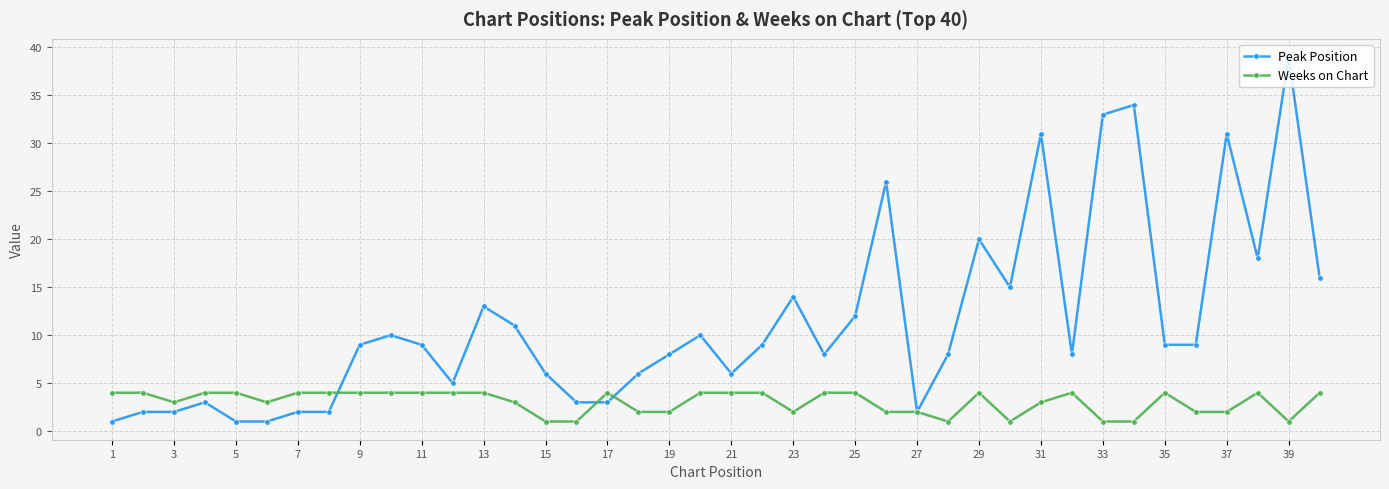

True or false: Peak Position has more than 2 points higher than both neighbors.

True